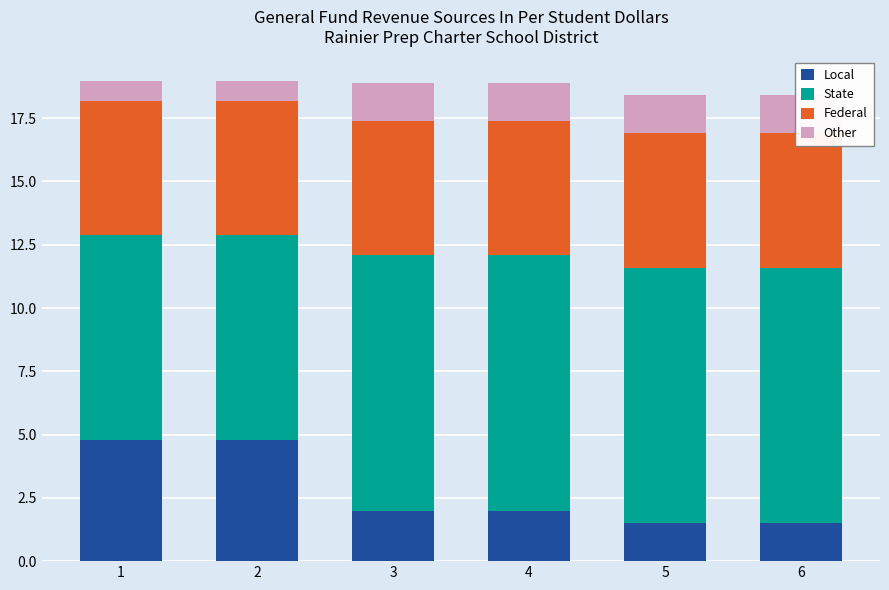

True or false: Local has a value of 2.6 at 5.

False